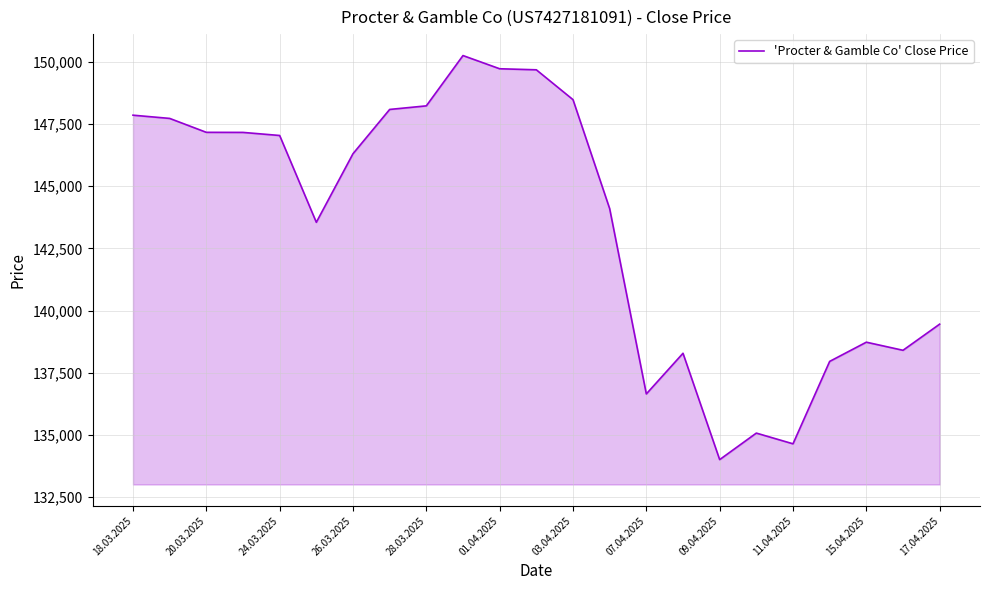

What is the greatest value displayed?

150259